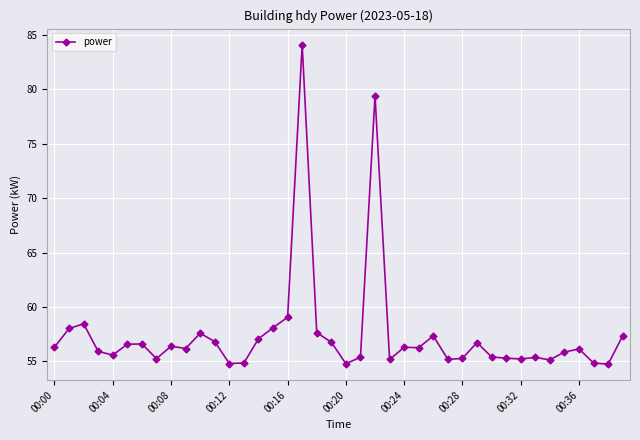

What is the value of the 3rd point from the left?

58.5